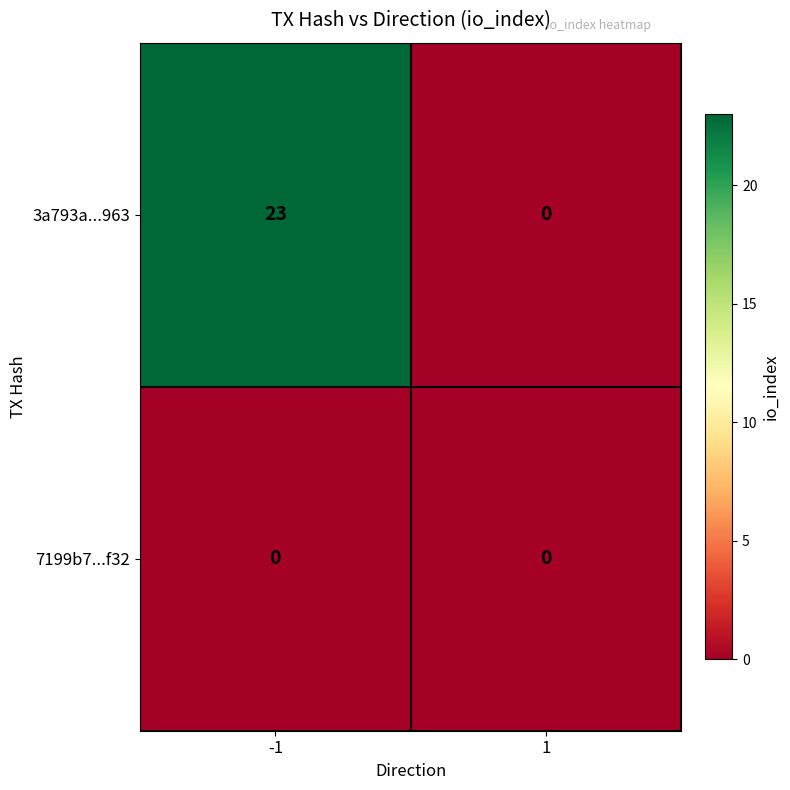

Which series changed the most between -1 and 1?

3a793a...963